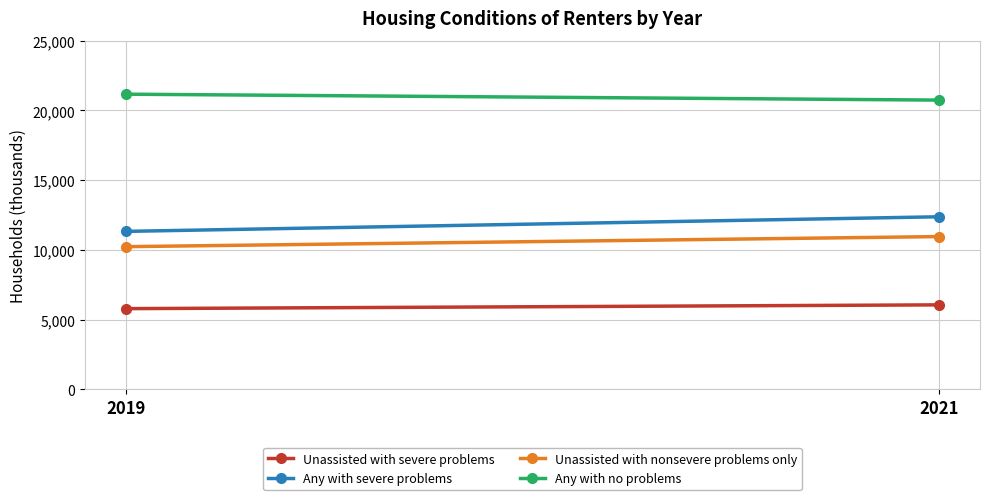

Read the Any with no problems value at 2021, to the nearest 5.

20740